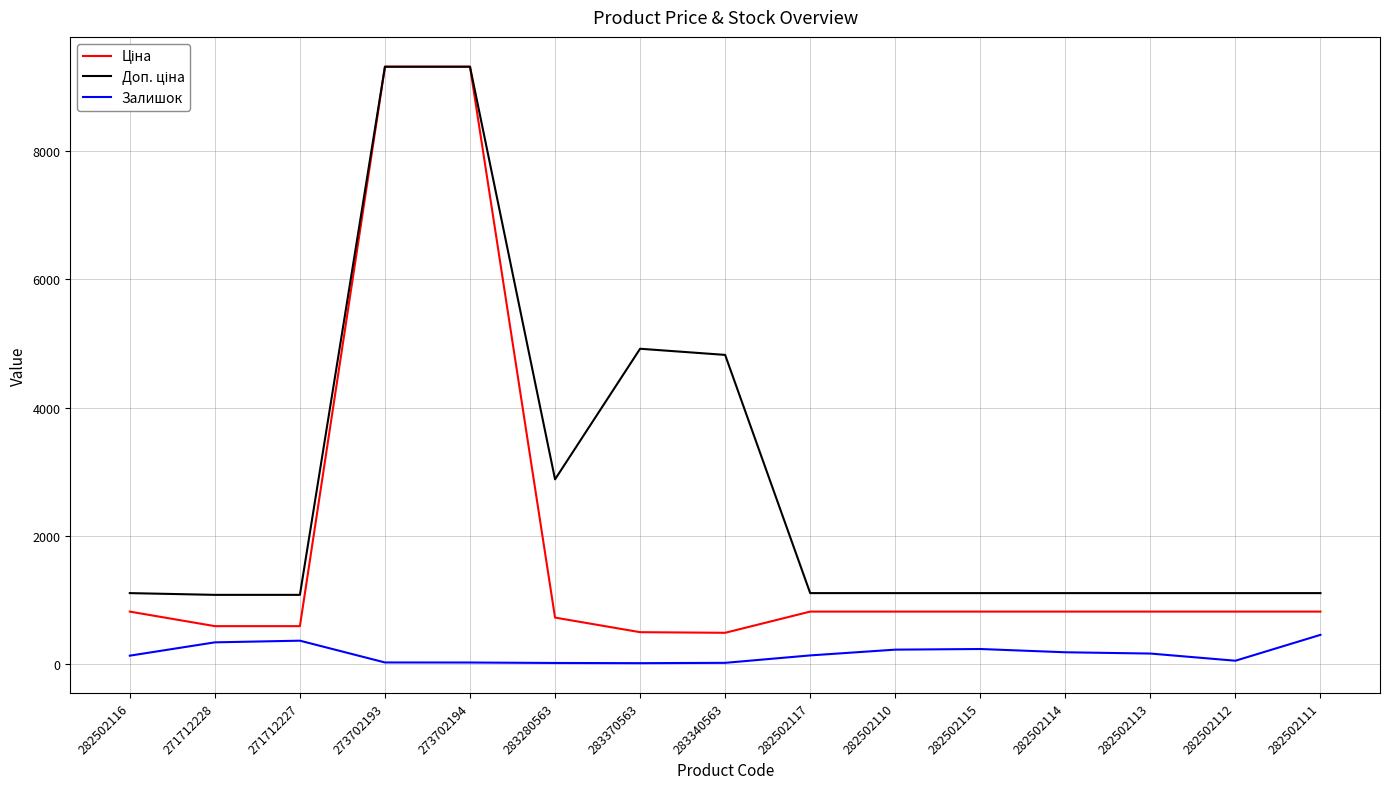

What is the total value across all series at 282502110?

2133.8